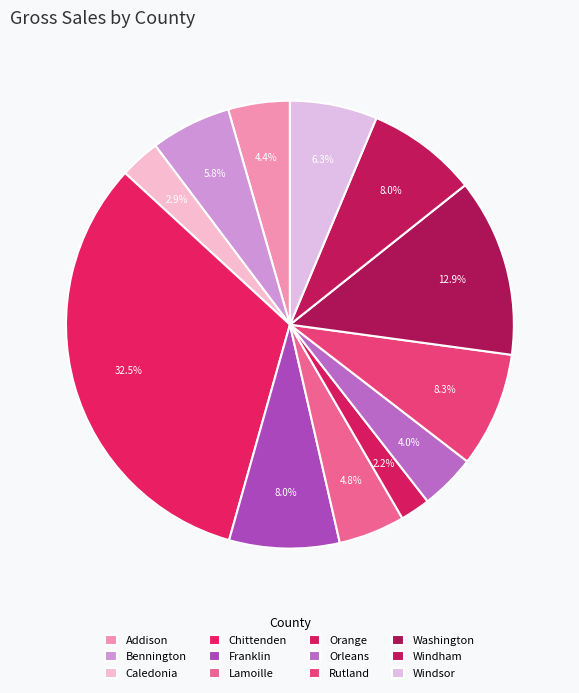

Count the number of slices in the pie.

12